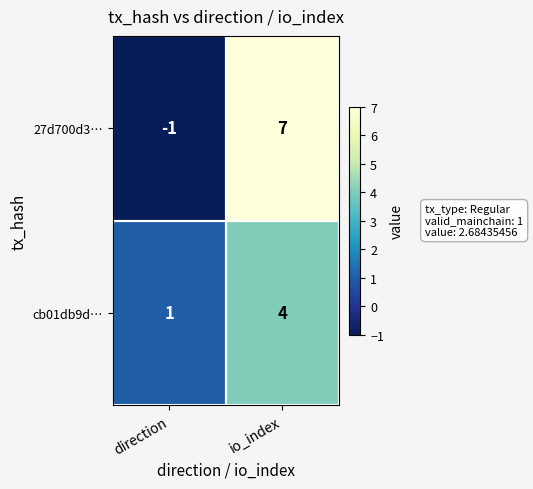

Which series has the largest total across all categories?

27d700d3…